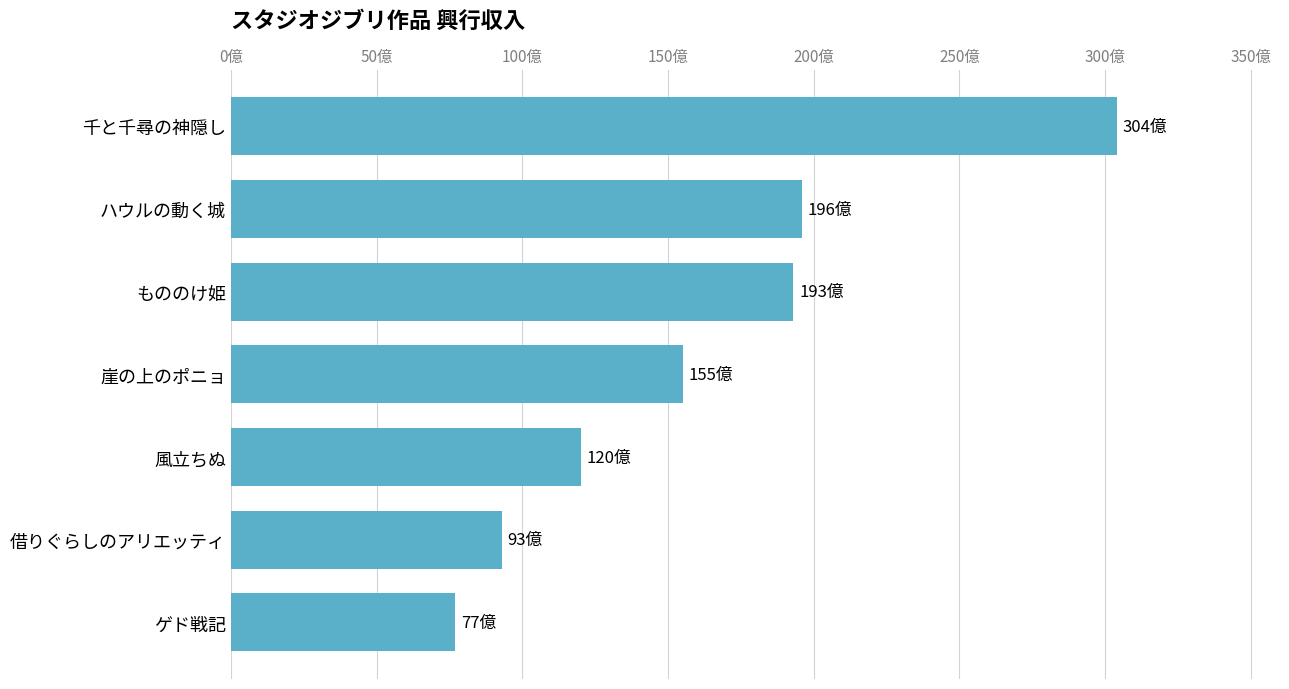

Does the chart contain any negative values?

No